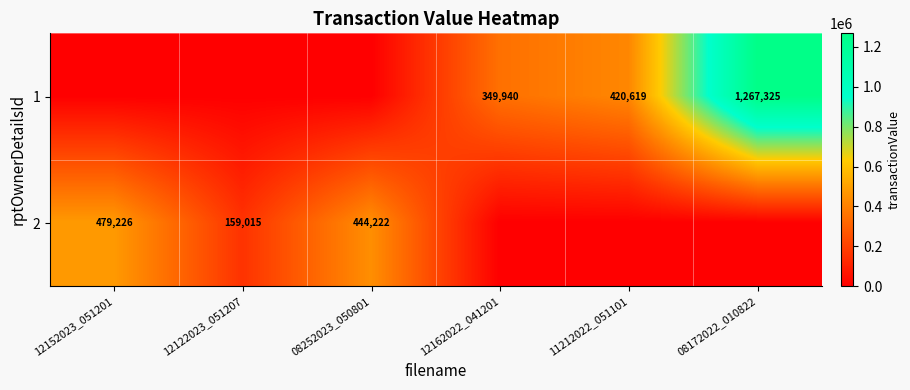

The 1 series shows 471823 at 12162022_041201. True or false?

False